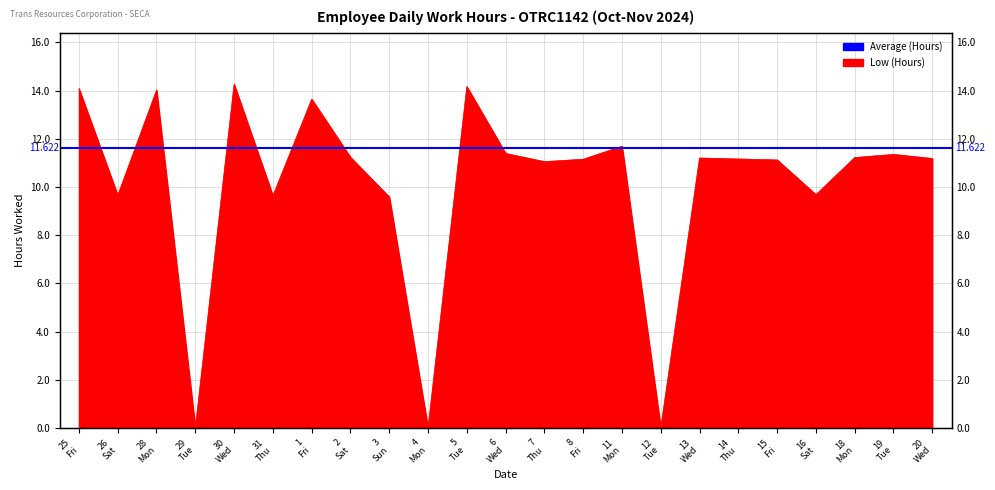

Reading right to left, extract all data points from this chart.

11.2	11.3	11.2	9.7	11.1	11.2	11.2	0.0	11.7	11.2	11.1	11.4	14.2	0.0	9.6	11.2	13.6	9.6	14.3	0.0	14.0	9.7	14.1